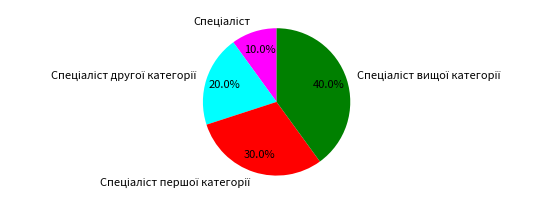

Is there a majority slice in this chart?

No